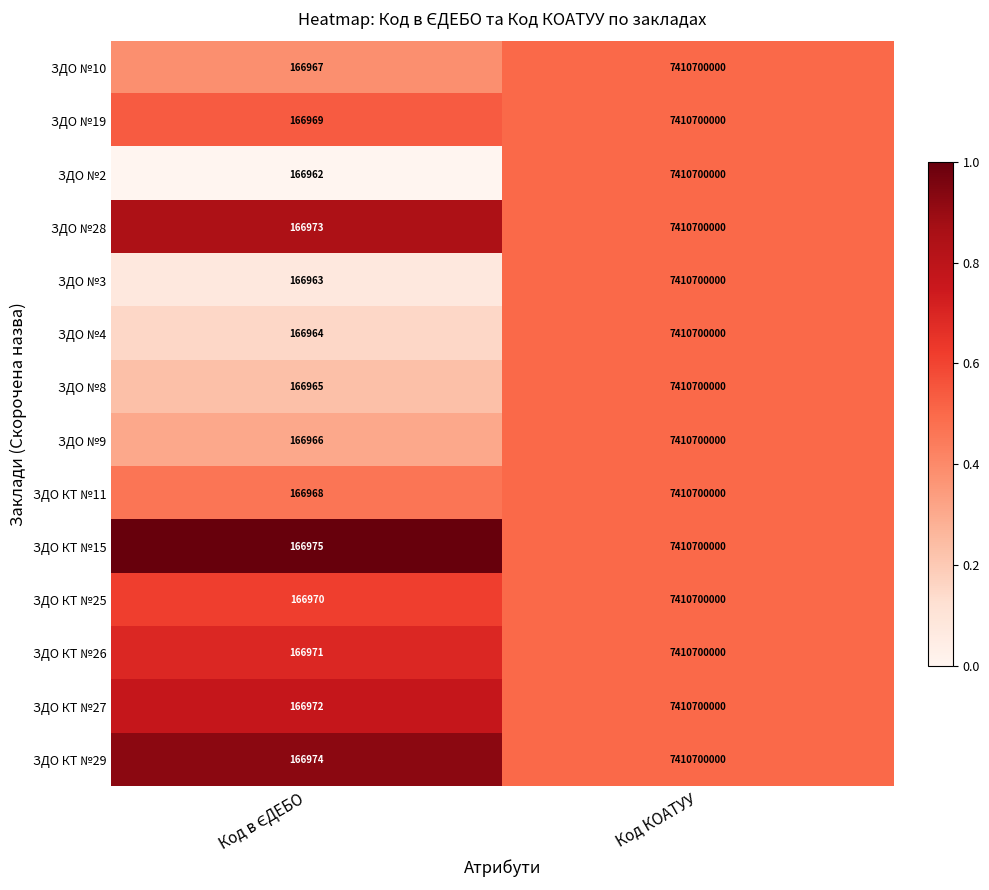

Which series has the widest spread of values?

ЗДО №2